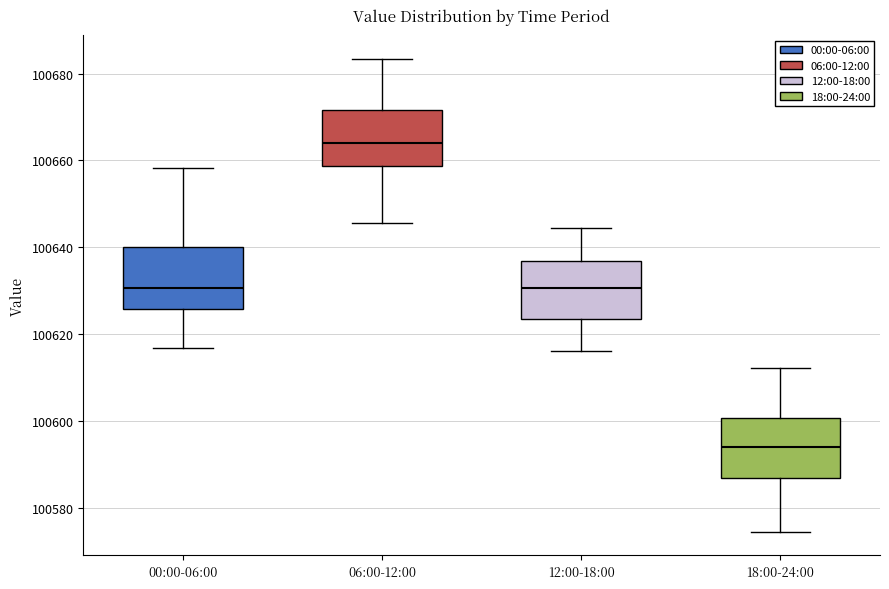

Reading left to right, transcribe this box plot: for each box, give where its median line is, the range the box spans, and where its two whiskers end, as read against the y-axis. The values are not printed on the chart, so give them approximately, as read against the axis.

00:00-06:00: median 100630, box 100626 to 100640, whiskers 100616 to 100658
06:00-12:00: median 100664, box 100658 to 100672, whiskers 100646 to 100684
12:00-18:00: median 100630, box 100624 to 100636, whiskers 100616 to 100644
18:00-24:00: median 100594, box 100586 to 100600, whiskers 100574 to 100612